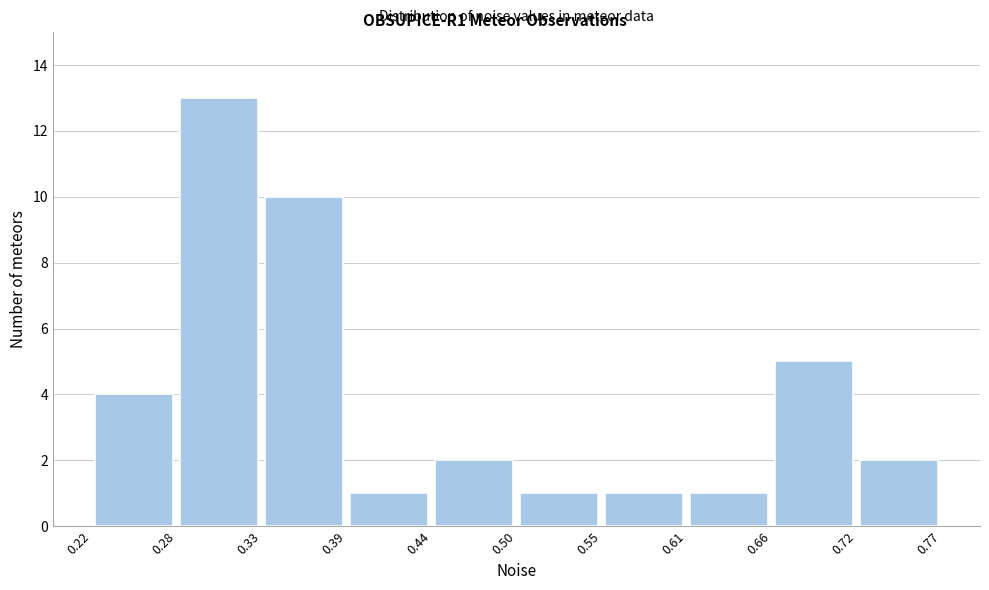

Reading left to right, transcribe this chart: for each bar, give the range it covers on the x-axis and its height. The values are not printed on the chart, so give them approximately, as read against the axis.

0.22 to 0.28: 4
0.28 to 0.33: 13
0.33 to 0.39: 10
0.39 to 0.44: 1
0.44 to 0.50: 2
0.50 to 0.55: 1
0.55 to 0.61: 1
0.61 to 0.66: 1
0.66 to 0.72: 5
0.72 to 0.77: 2